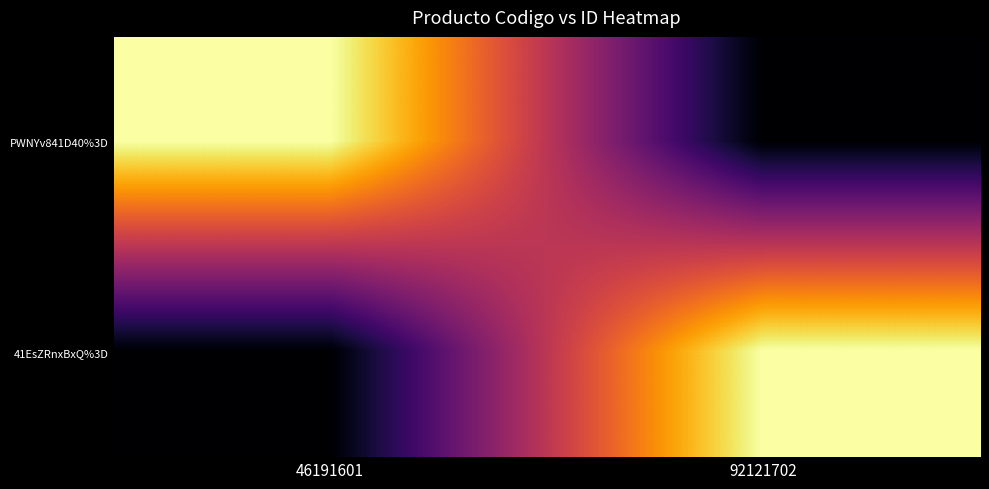

What is the spread (max minus min) of values at 92121702?

1